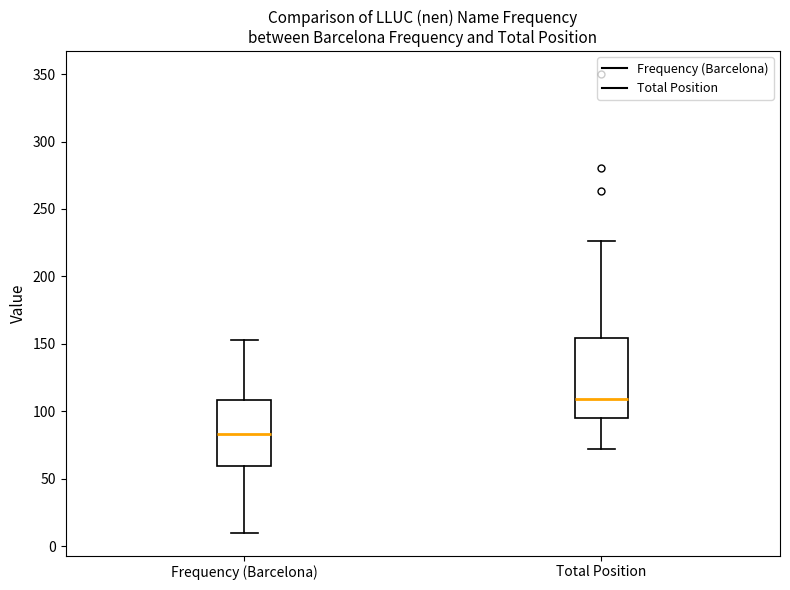

Reading left to right, transcribe this box plot: for each box, give where its median line is, the range the box spans, and where its two whiskers end, as read against the y-axis. The values are not printed on the chart, so give them approximately, as read against the axis.

Frequency (Barcelona): median 85, box 60 to 110, whiskers 10 to 155
Total Position: median 110, box 95 to 155, whiskers 70 to 225